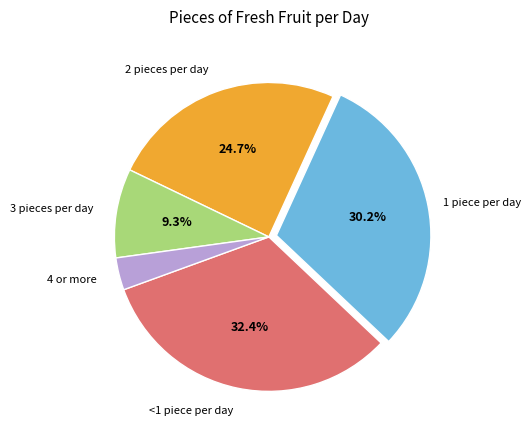

To the nearest percent, what is the average slice percentage?

20%